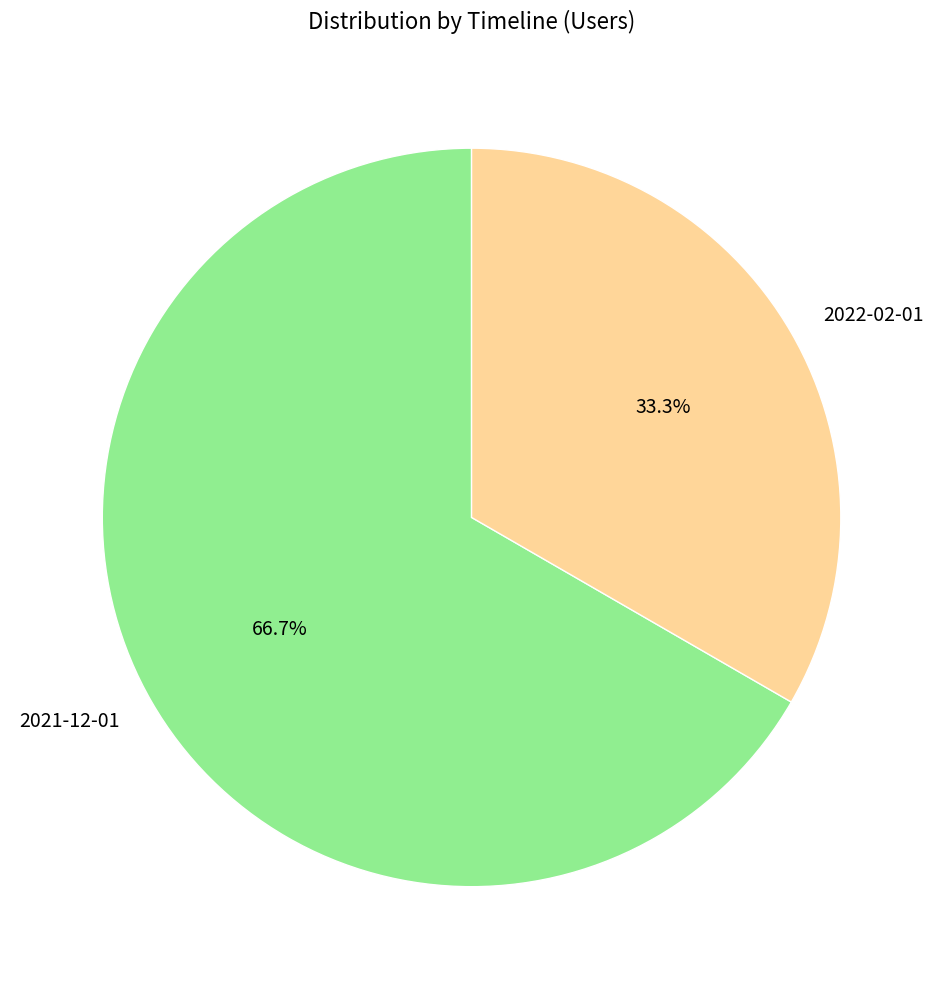

How many slices are in this pie chart?

2